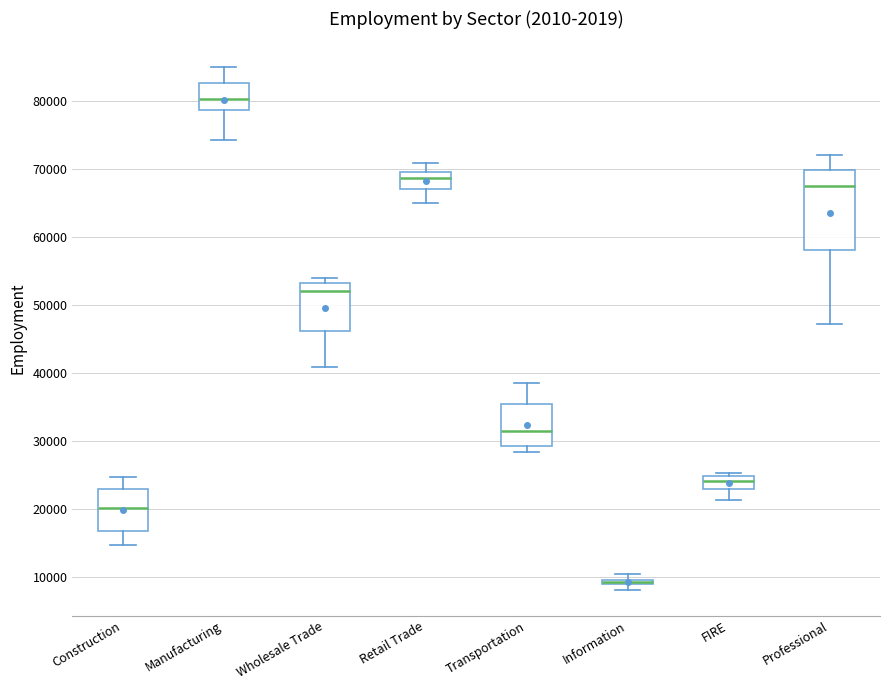

Where is the lower edge of the box for Information on the y-axis? The values are not printed on the chart, so give them approximately, as read against the axis.

9000